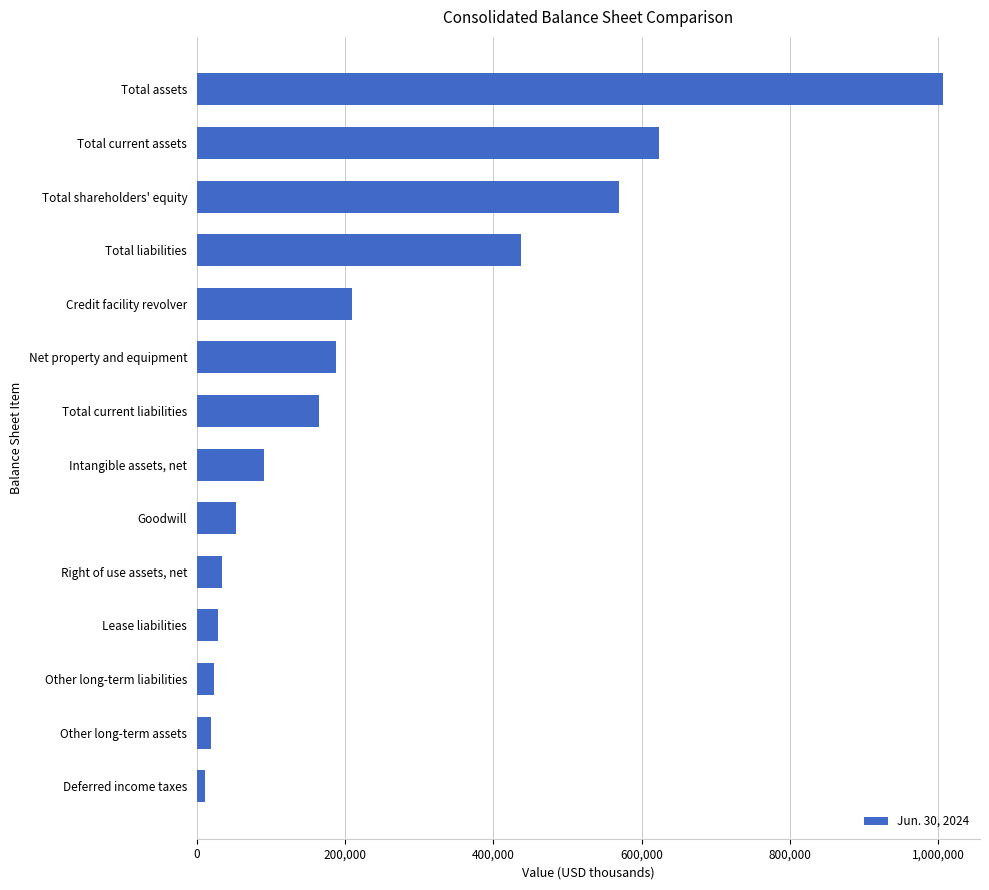

List the labels in order of value, largest first.

Total assets, Total current assets, Total shareholders' equity, Total liabilities, Credit facility revolver, Net property and equipment, Total current liabilities, Intangible assets, net, Goodwill, Right of use assets, net, Lease liabilities, Other long-term liabilities, Other long-term assets, Deferred income taxes